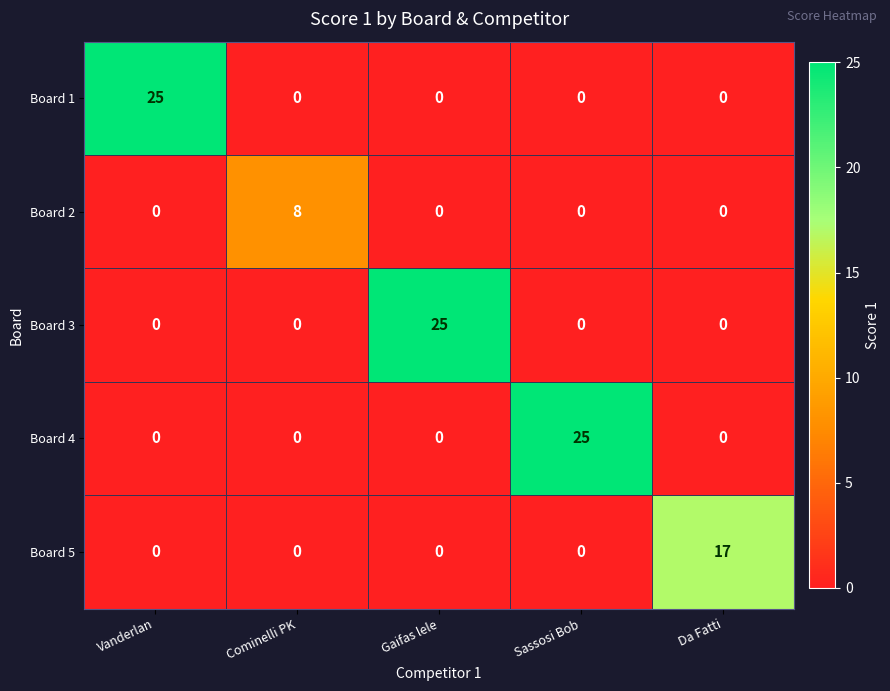

Reading left to right, list all the values displayed in this chart.

Board 1: Vanderlan=25	Cominelli PK=0	Gaifas lele=0	Sassosi Bob=0	Da Fatti=0
Board 2: Vanderlan=0	Cominelli PK=8	Gaifas lele=0	Sassosi Bob=0	Da Fatti=0
Board 3: Vanderlan=0	Cominelli PK=0	Gaifas lele=25	Sassosi Bob=0	Da Fatti=0
Board 4: Vanderlan=0	Cominelli PK=0	Gaifas lele=0	Sassosi Bob=25	Da Fatti=0
Board 5: Vanderlan=0	Cominelli PK=0	Gaifas lele=0	Sassosi Bob=0	Da Fatti=17